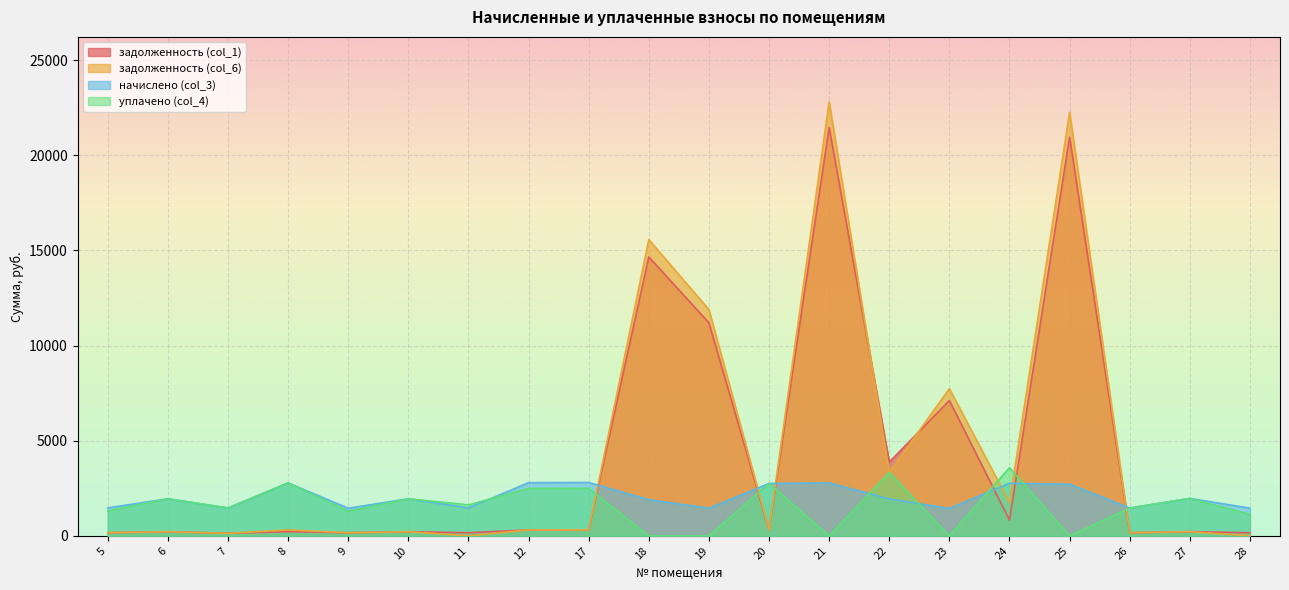

At which category is the sum across all series the highest?

21